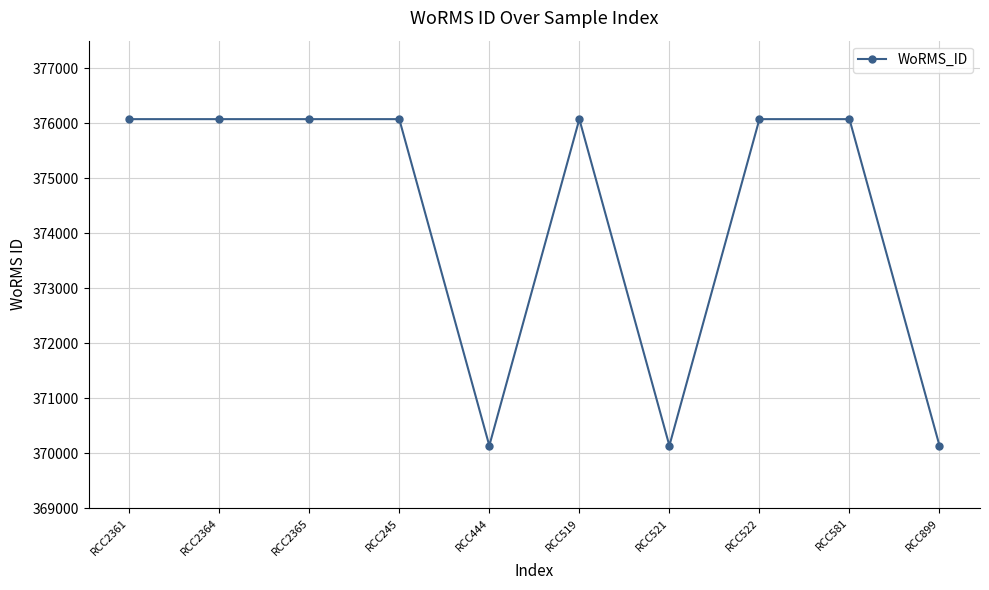

Is it true that the value at RCC2365 is 376073?

True